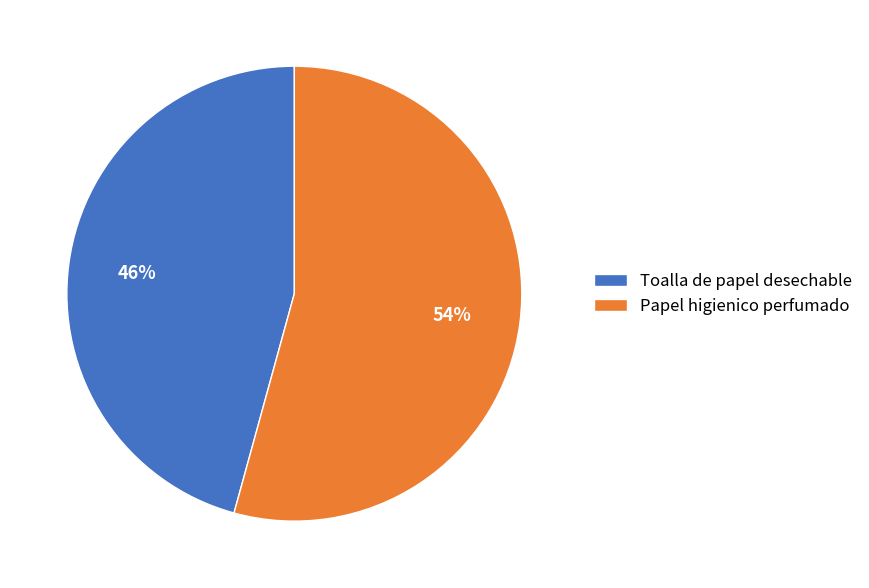

Is there a majority slice in this chart?

Yes